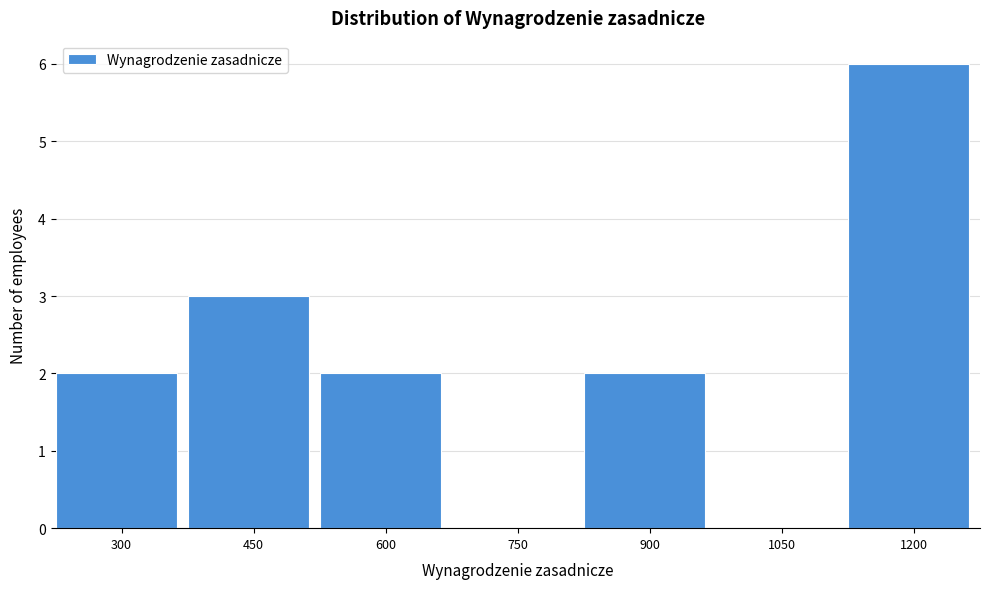

Reading right to left, what are all the values shown in this chart?

1200=6	1050=0	900=2	750=0	600=2	450=3	300=2